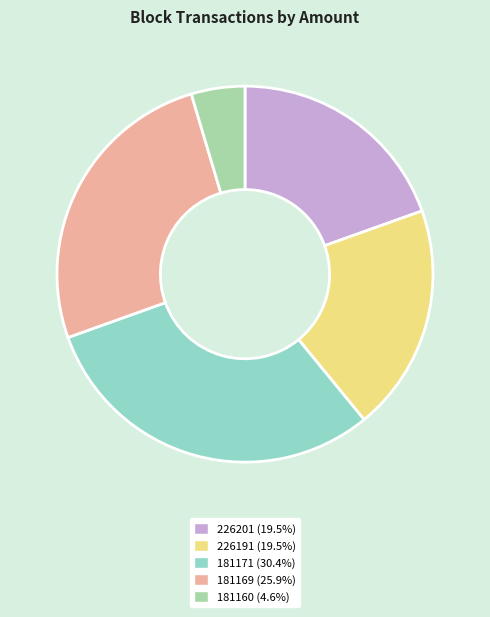

Is the sum of 181169 (25.9%) and 226201 (19.5%) greater than half?

No